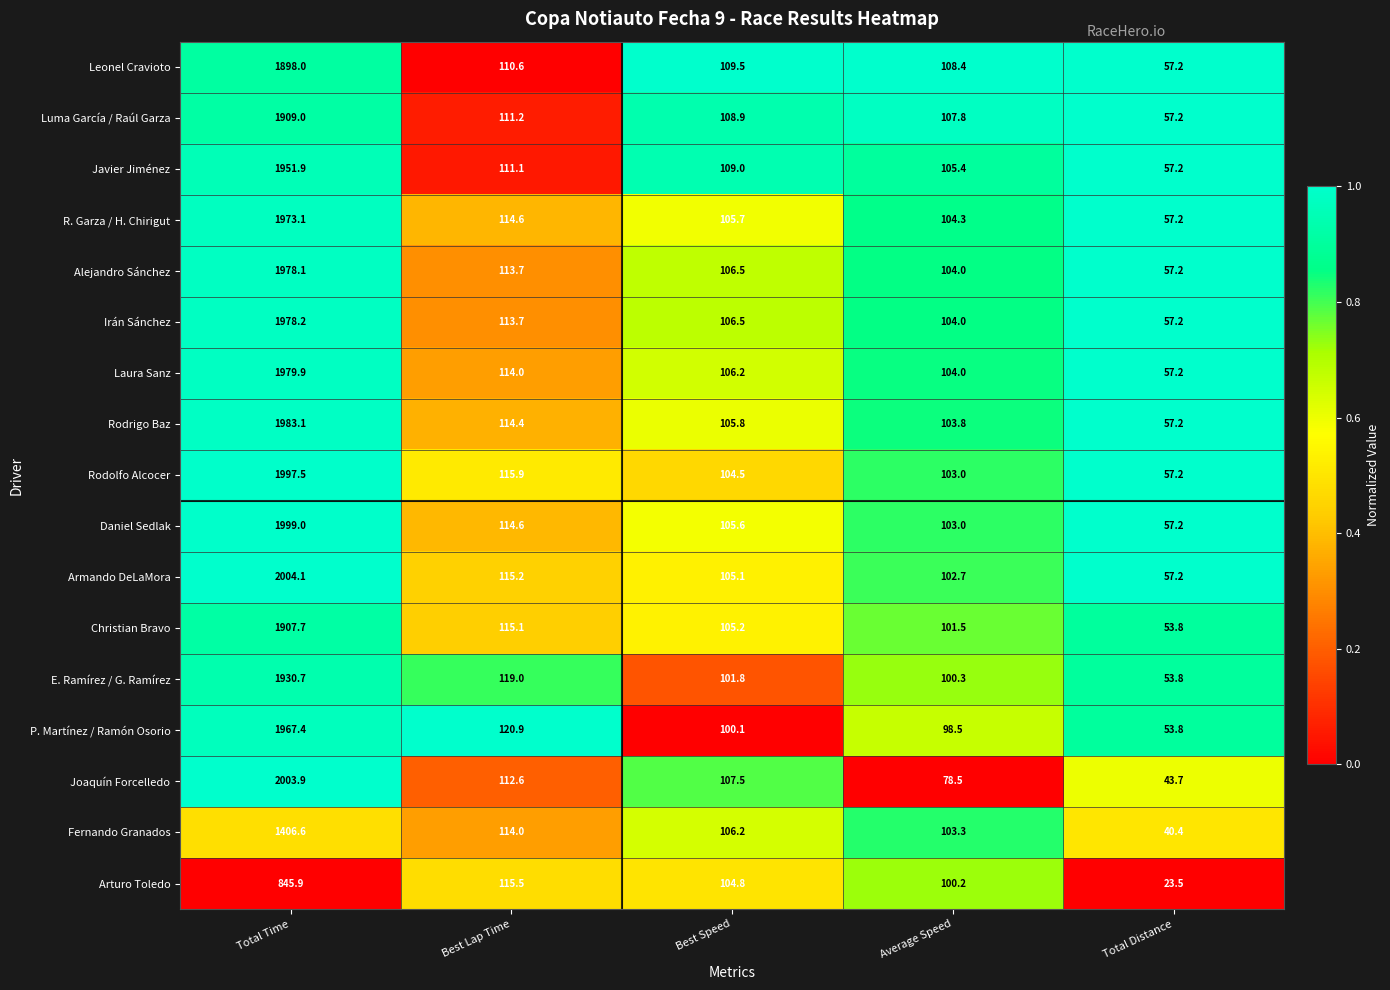

Which series has the largest range (max minus min)?

Joaquín Forcelledo